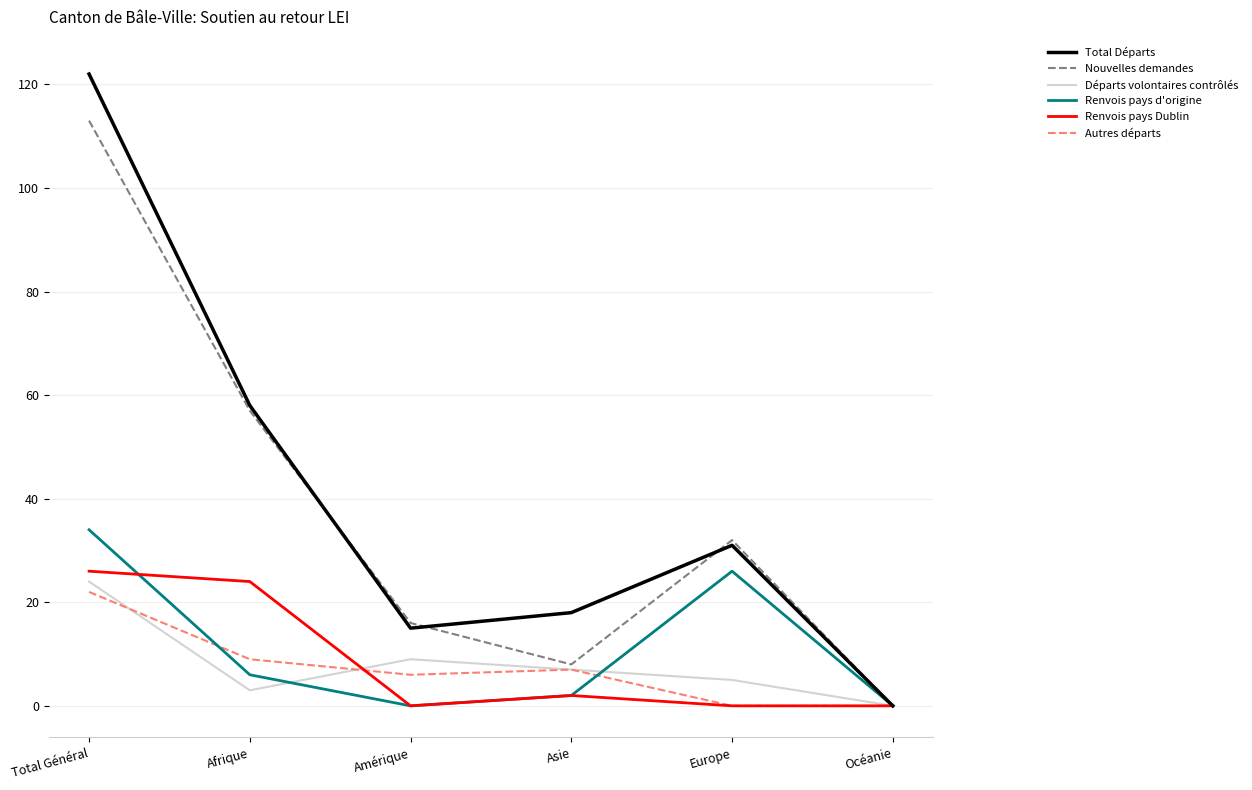

The Nouvelles demandes series shows 113 at Total Général. True or false?

True